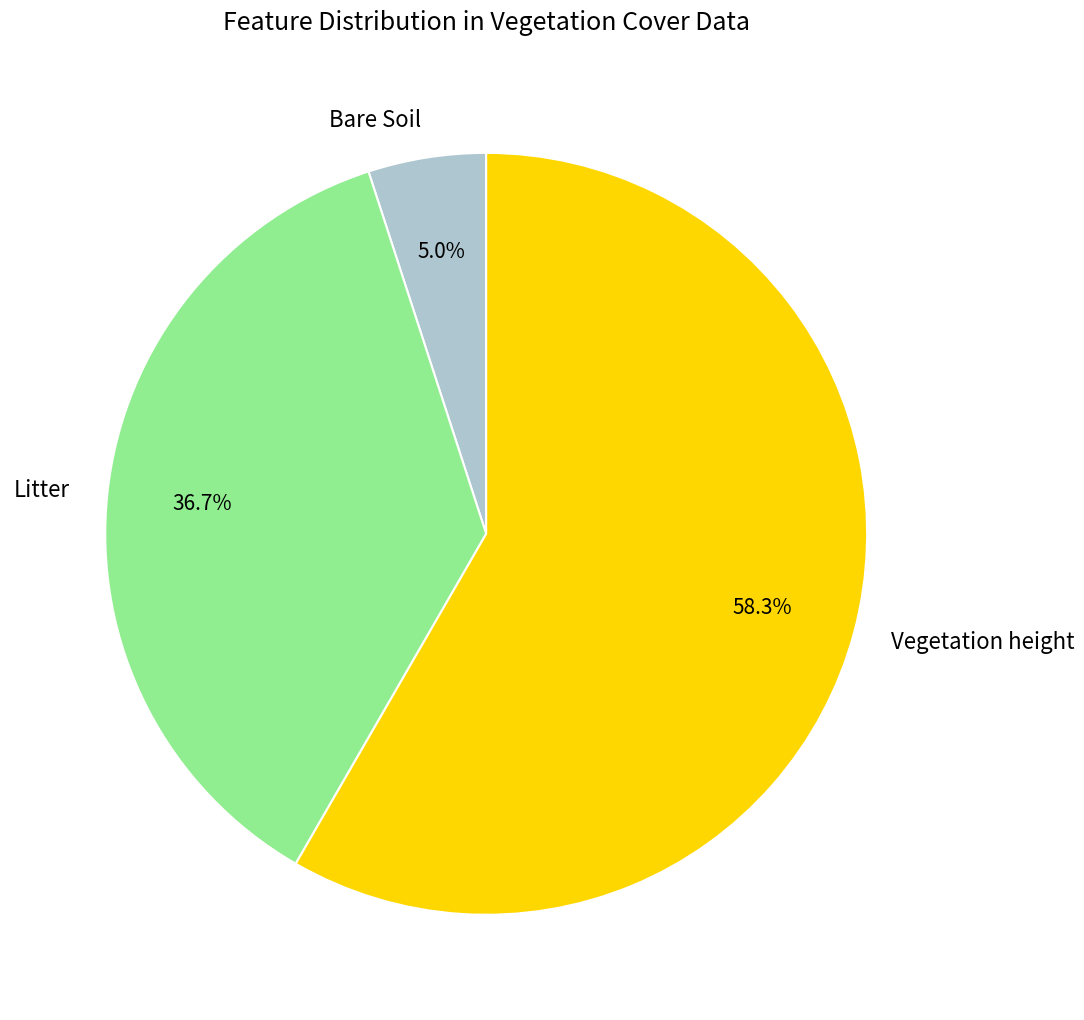

To the nearest percent, what is the difference between the Bare Soil and Litter slice percentages?

32%